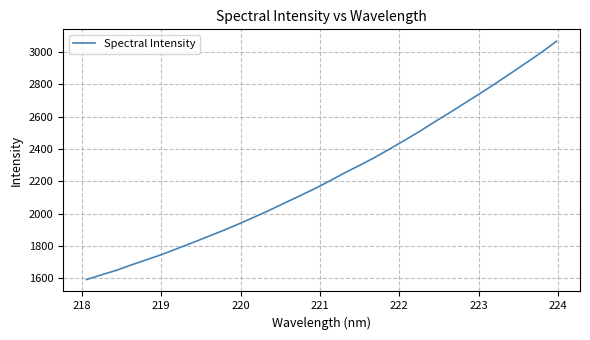

What is the difference between the maximum and minimum values?

1475.8